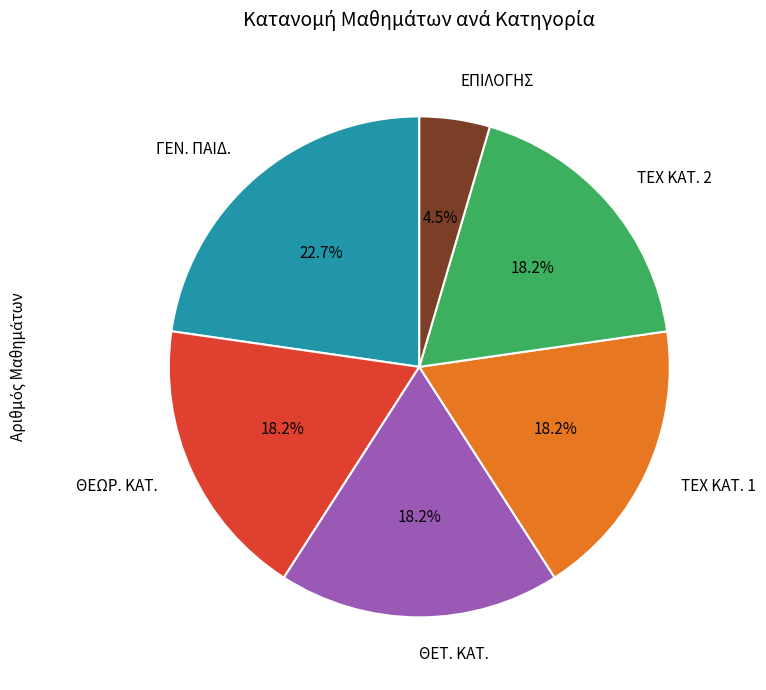

To the nearest percent, what is the combined percentage of ΓΕΝ. ΠΑΙΔ. and ΕΠΙΛΟΓΗΣ?

27%